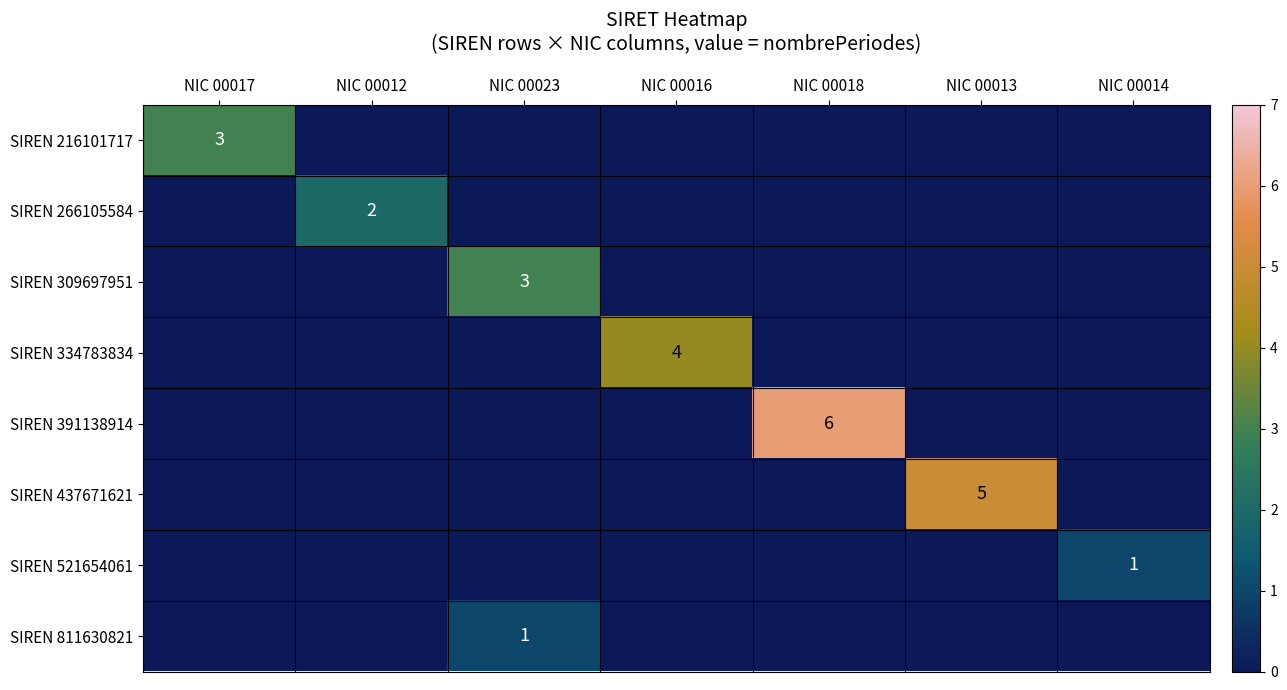

The value of SIREN 391138914 at NIC 00018 is 6. True or false?

True